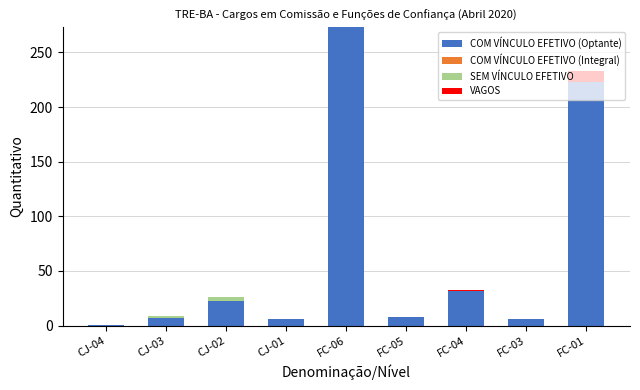

Are the bars grouped side by side (vs. stacked)?

No